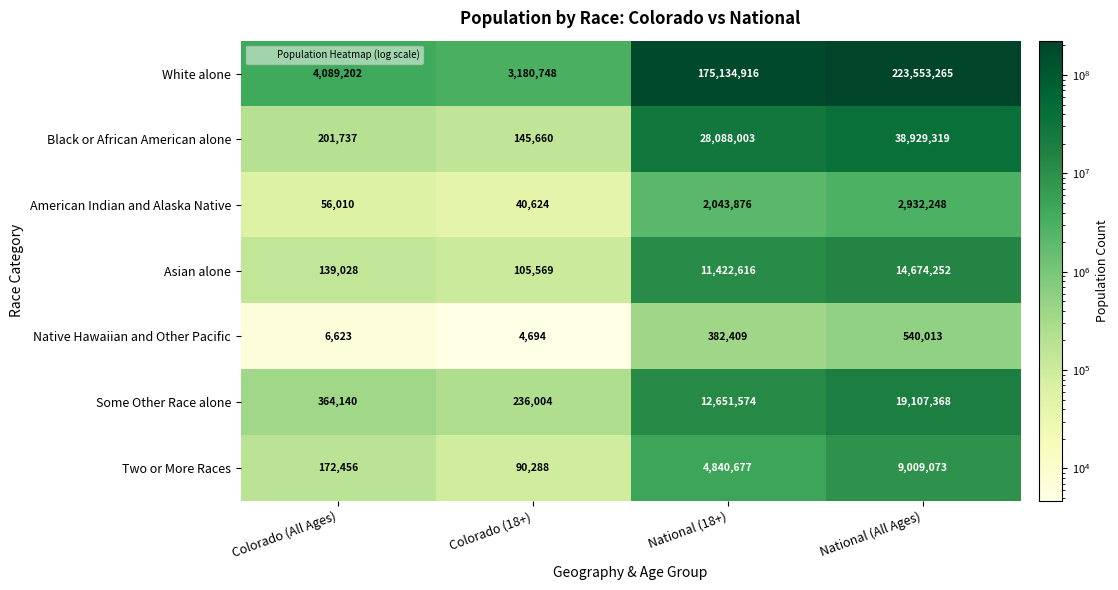

What is the difference between the maximum and second lowest values in the Some Other Race alone series?

18743228